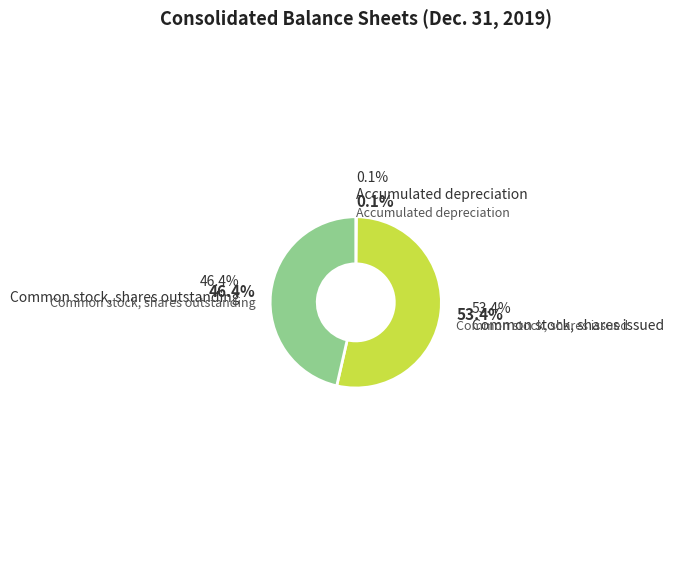

To the nearest percent, what is the combined percentage of Common stock, shares outstanding and Accumulated depreciation?

47%